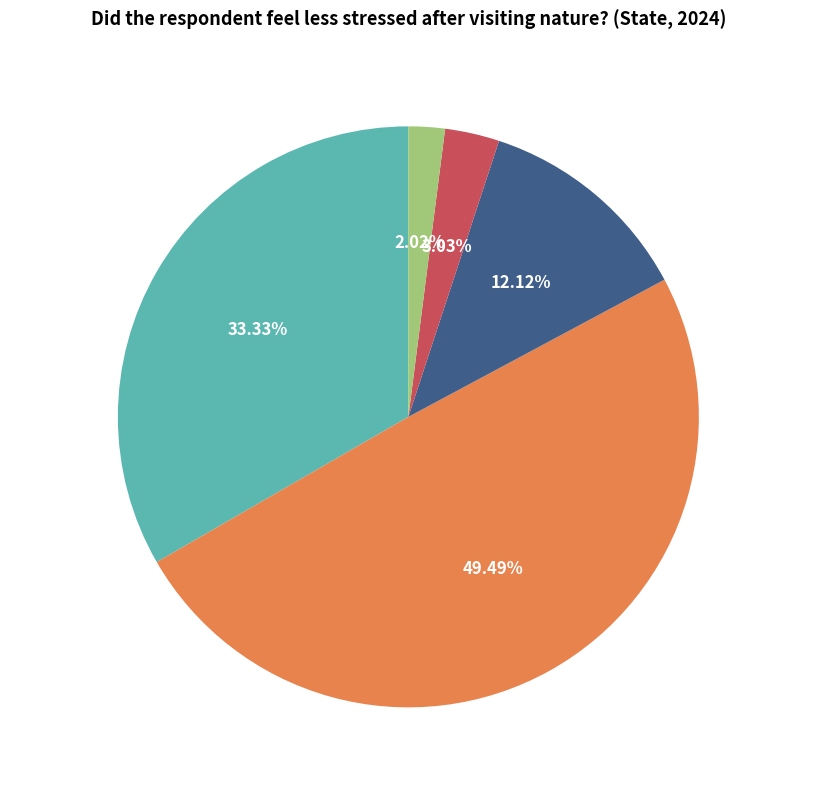

What is the largest slice in the pie chart?

Agree